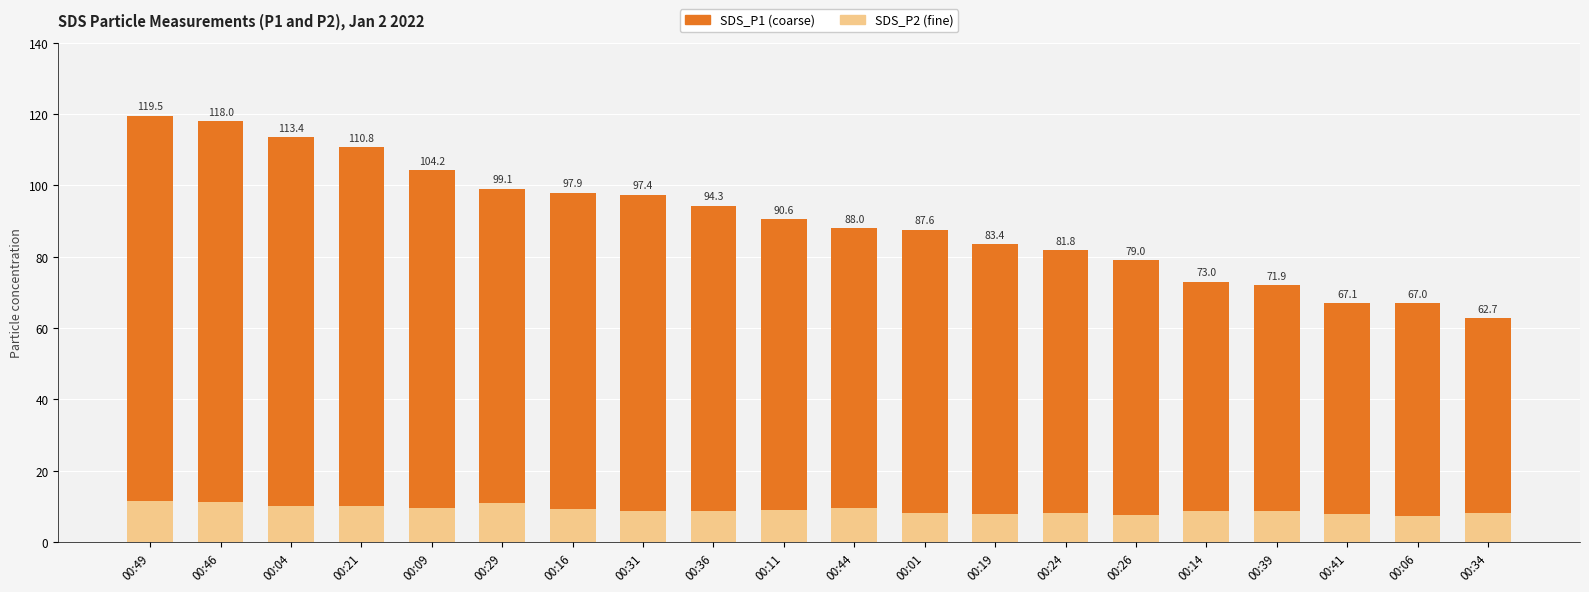

Are the bars grouped side by side (vs. stacked)?

No